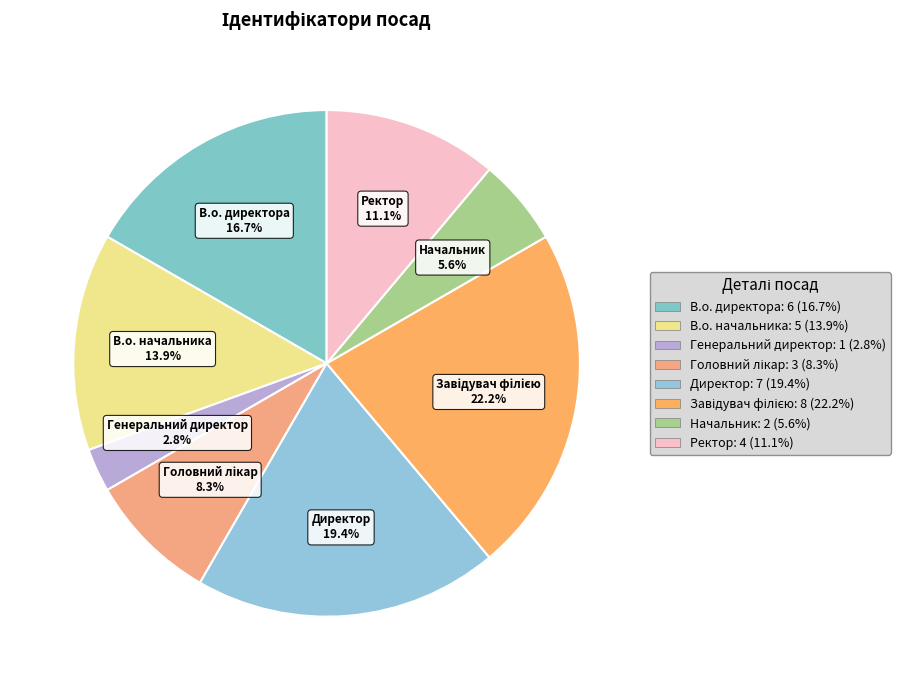

Count the number of slices in the pie.

8